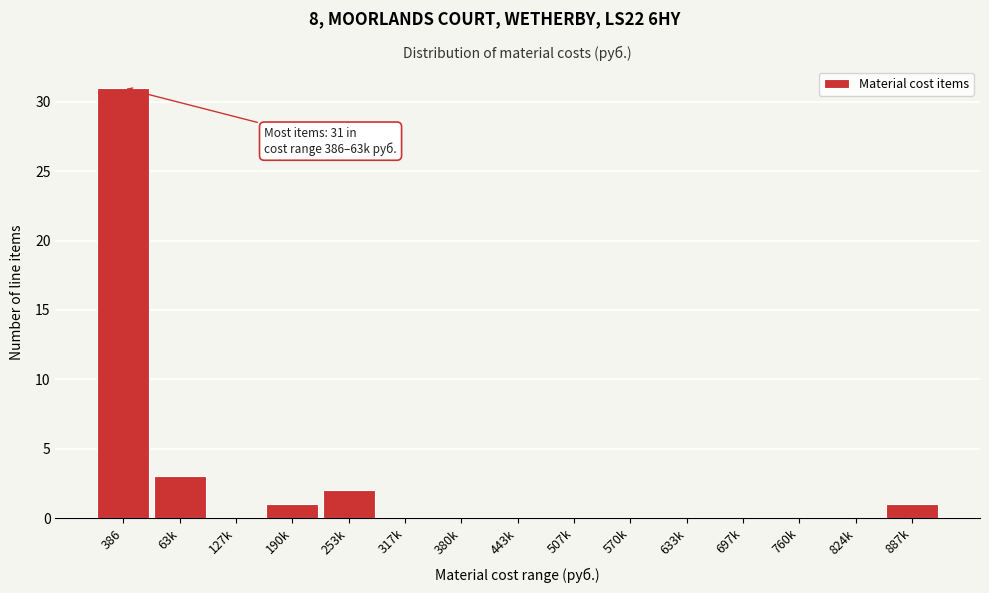

Reading left to right, what are all the values shown in this chart?

386=31	63k=3	127k=0	190k=1	253k=2	317k=0	380k=0	443k=0	507k=0	570k=0	633k=0	697k=0	760k=0	824k=0	887k=1